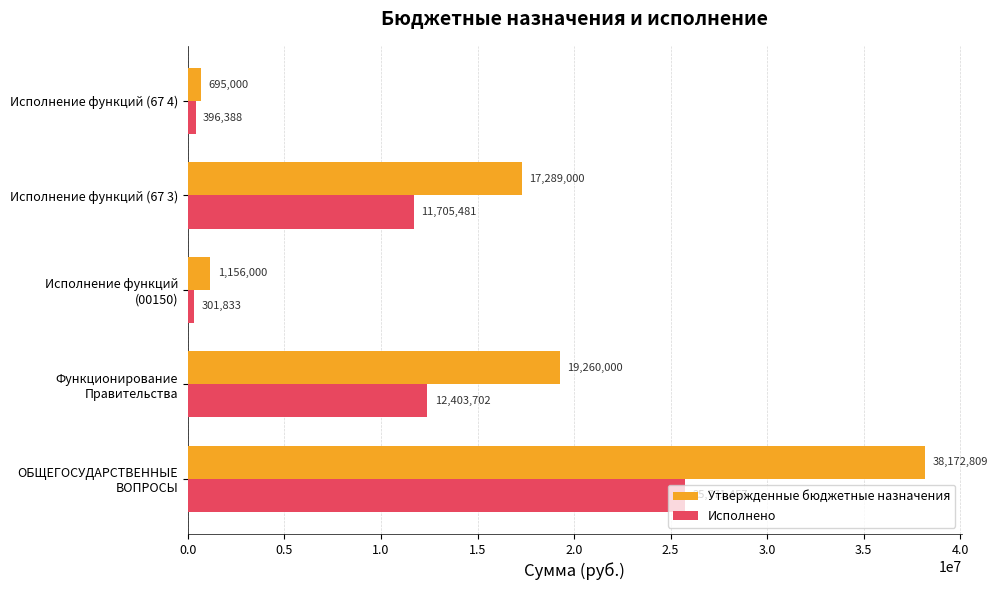

List the labels in order of Исполнено value, largest first.

ОБЩЕГОСУДАРСТВЕННЫЕ ВОПРОСЫ, Функционирование Правительства, Исполнение функций (67 3), Исполнение функций (67 4), Исполнение функций (00150)